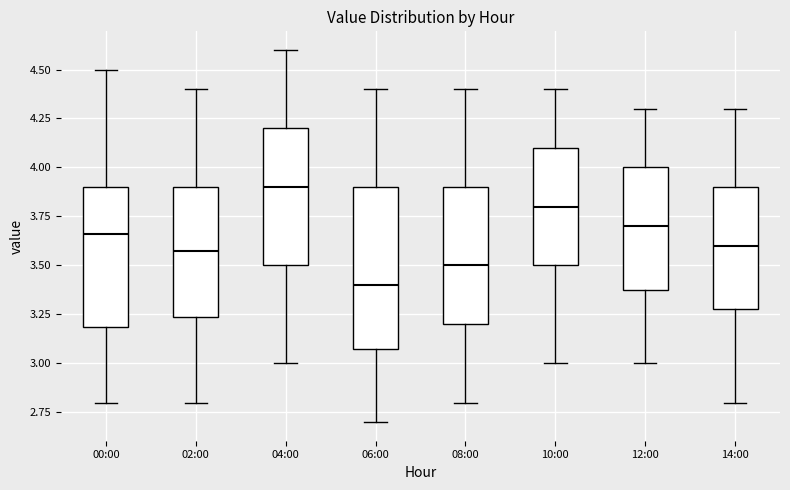

Which box's median line is the lowest?

06:00